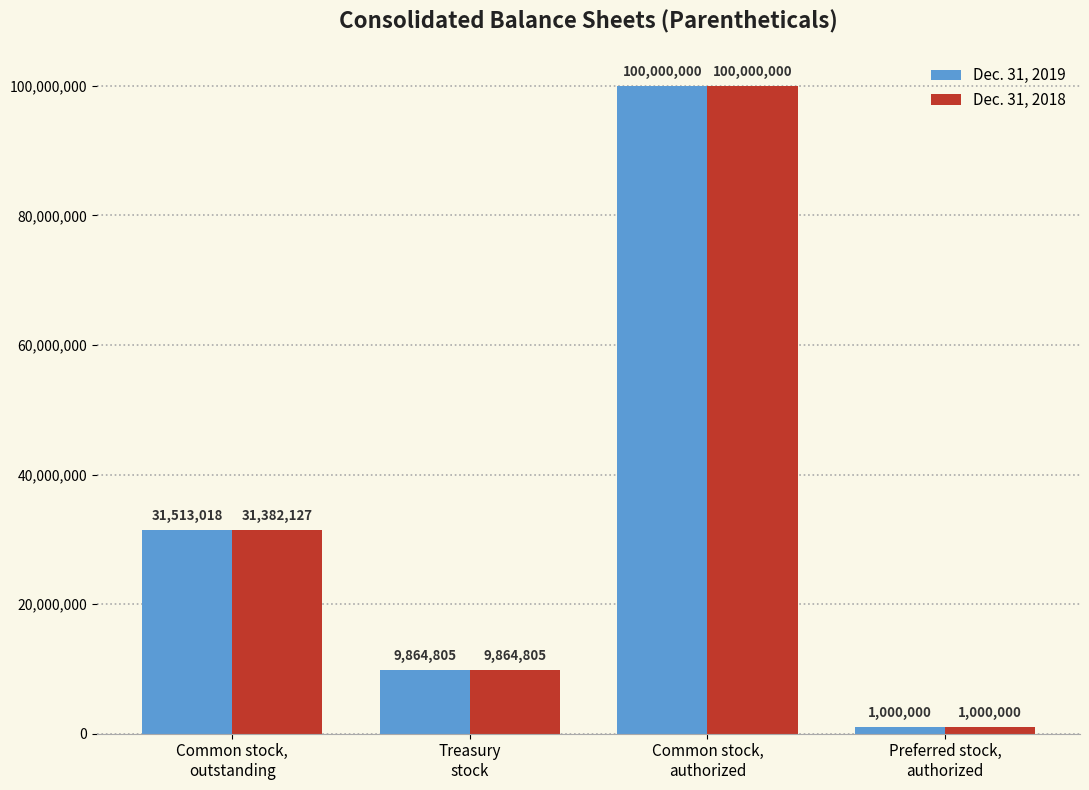

Which series has the largest total across all categories?

Dec. 31, 2019